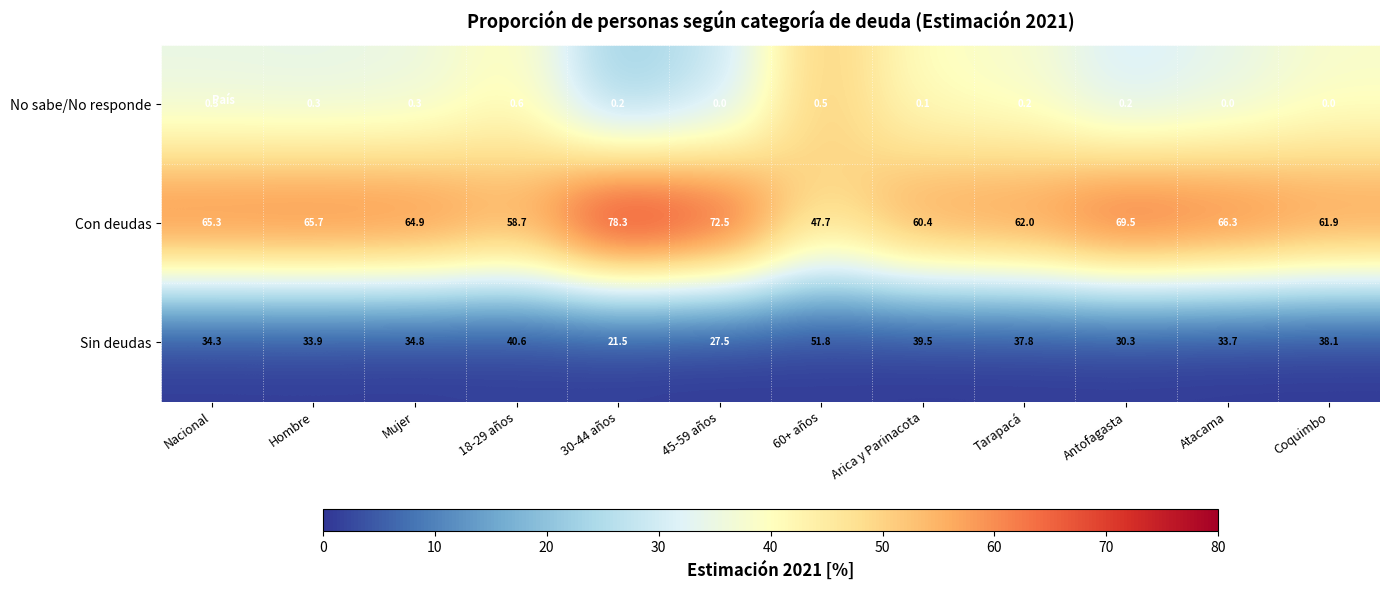

True or false: Sin deudas has a value of 34.8 at Mujer.

True